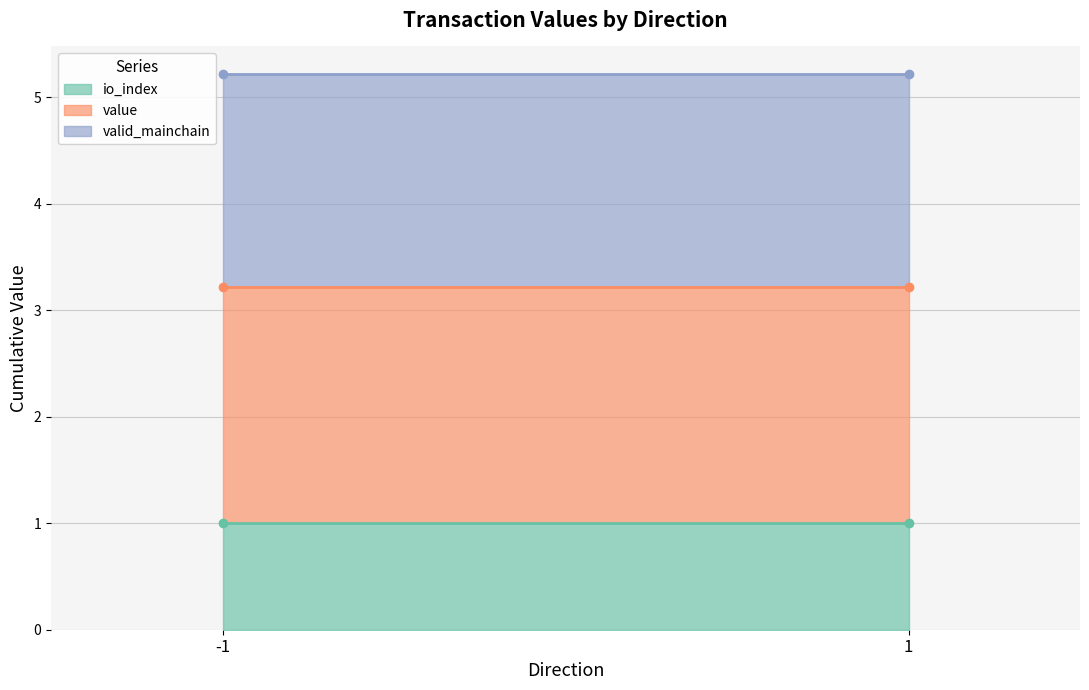

True or false: io_index and value cross at least once.

False